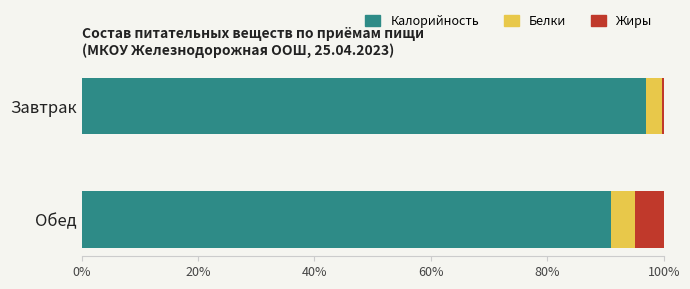

What is the average value of the Калорийность series?

93.9